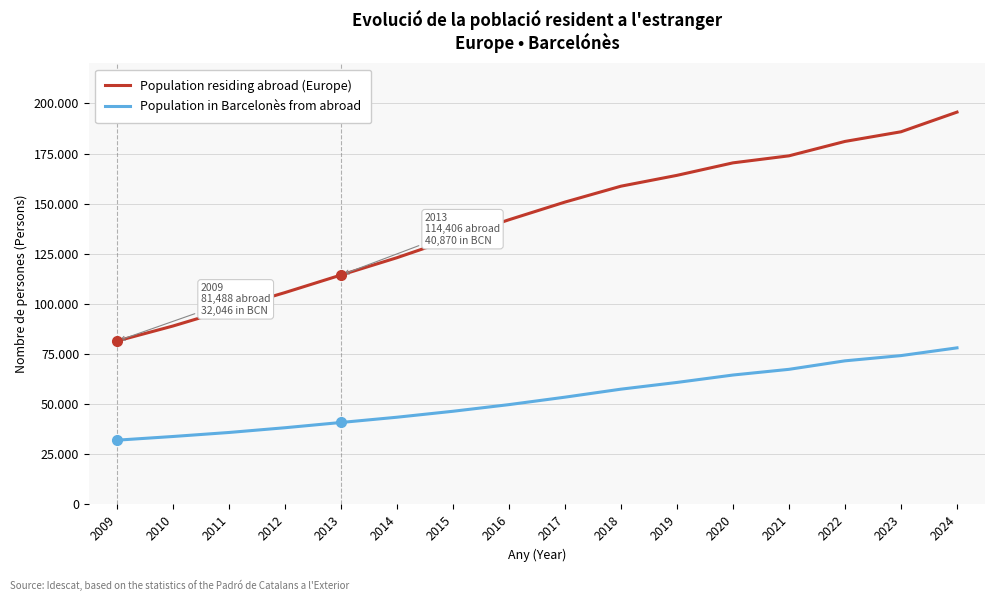

True or false: Population residing abroad (Europe) and Population in Barcelonès from abroad cross at least once.

False